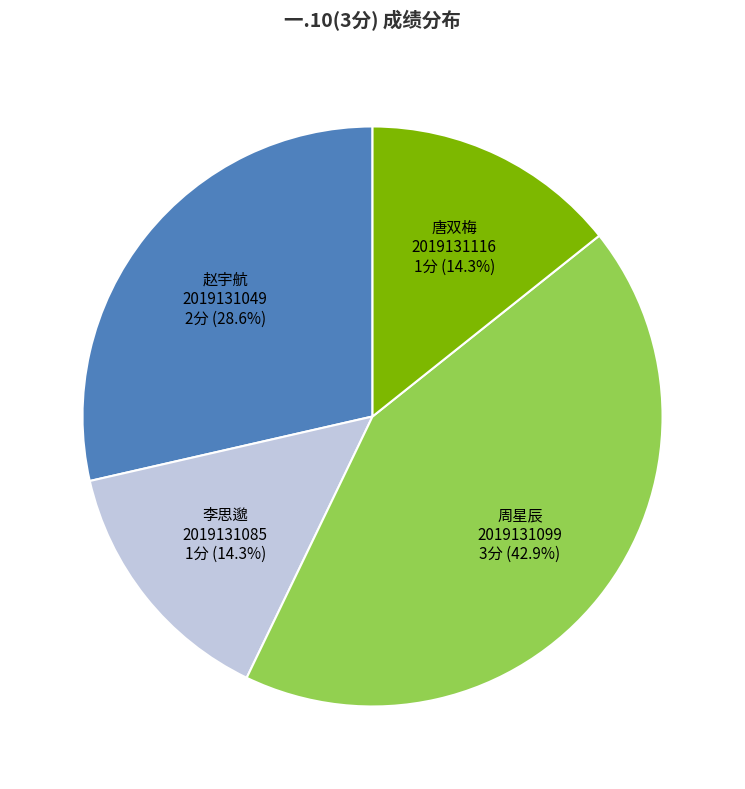

Combined, do 周星辰 2019131099 and 李思邈 2019131085 account for over 50%?

Yes